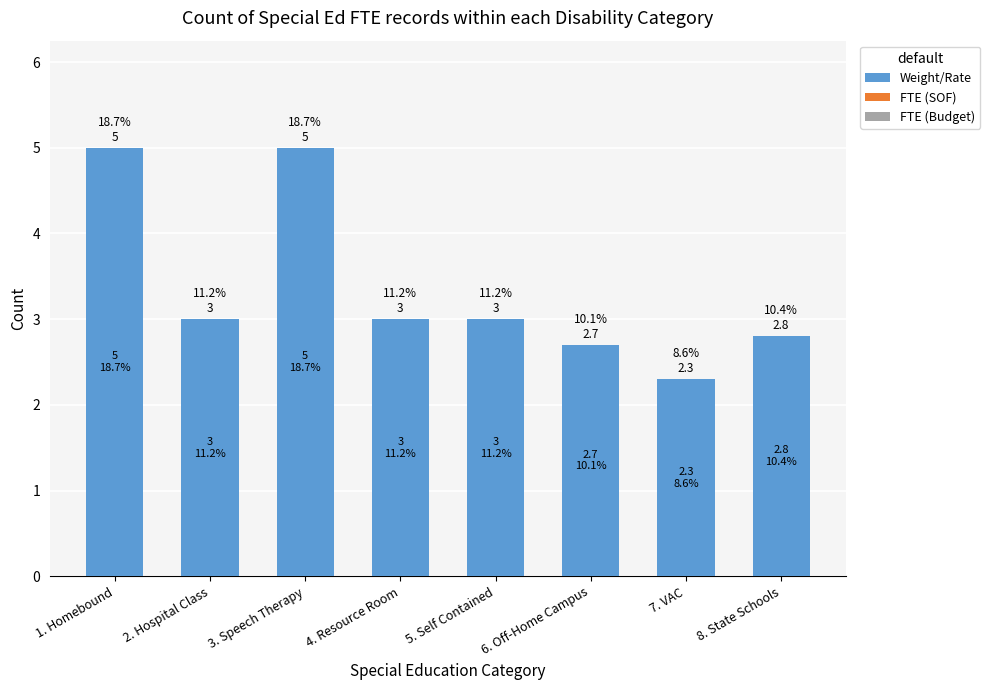

What is the maximum value shown in the chart?

5.0